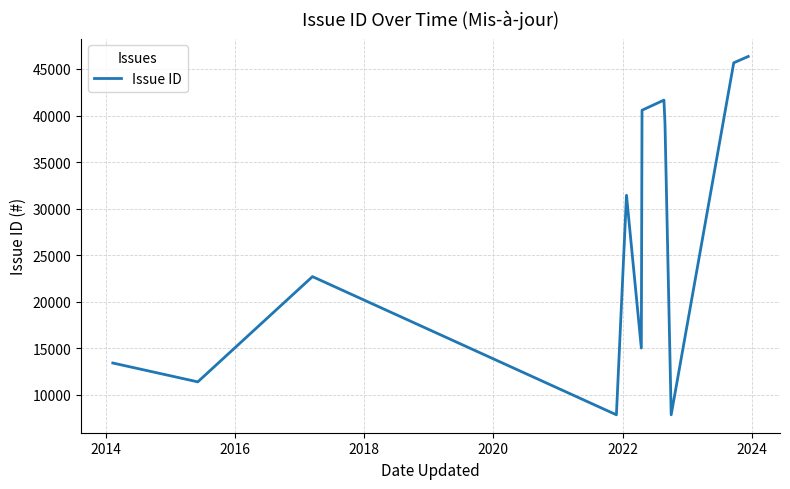

What is the minimum value shown in the chart?

7859